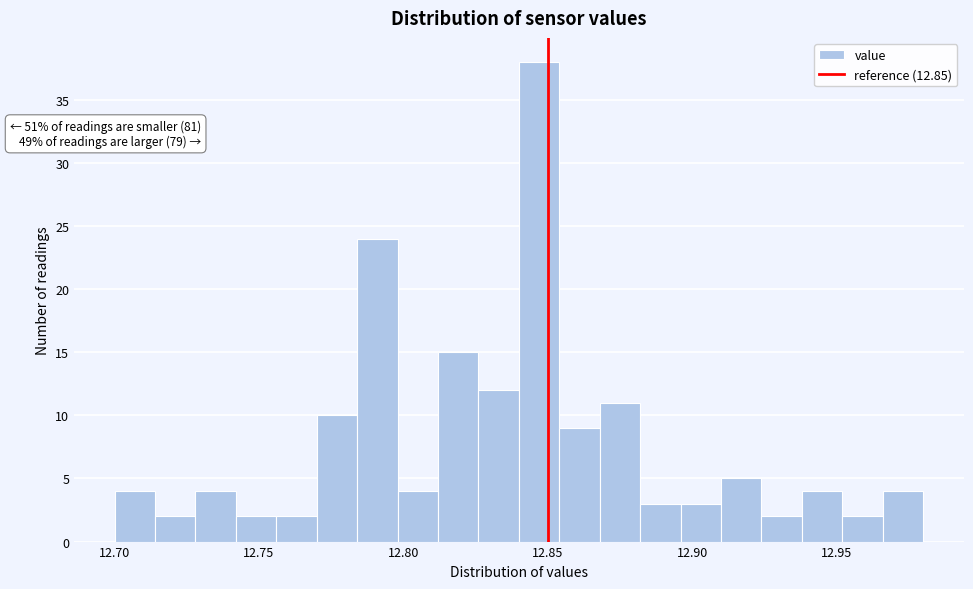

Around what value on the x-axis is the tallest bar? Give the approximate position of its centre, as read against the axis.

12.845